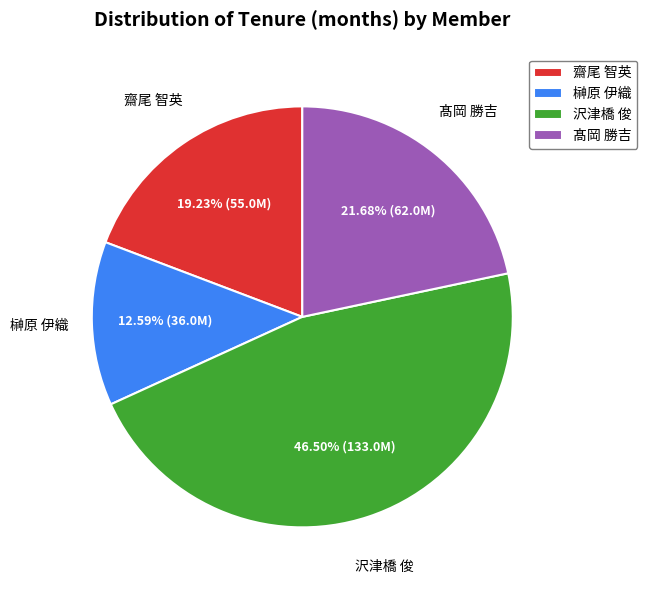

To the nearest percent, what is the difference between the largest and smallest slice percentages?

34%